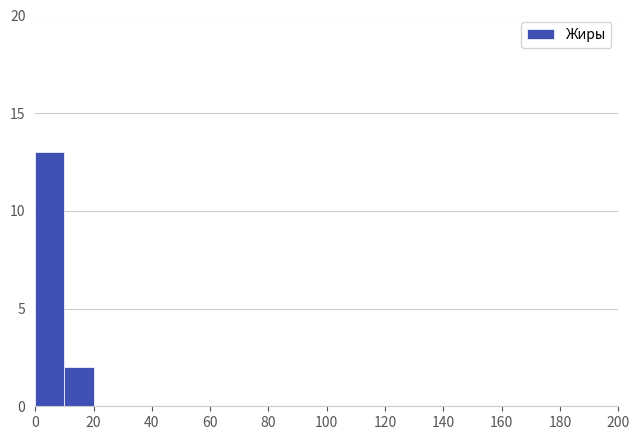

Reading left to right, list every bar in this chart as the range it spans on the x-axis followed by its height. The values are not printed on the chart, so give them approximately, as read against the axis.

0 to 10: 13
10 to 20: 2
20 to 30: 0
30 to 40: 0
40 to 50: 0
50 to 60: 0
60 to 70: 0
70 to 80: 0
80 to 90: 0
90 to 100: 0
100 to 110: 0
110 to 120: 0
120 to 130: 0
130 to 140: 0
140 to 150: 0
150 to 160: 0
160 to 170: 0
170 to 180: 0
180 to 190: 0
190 to 200: 0